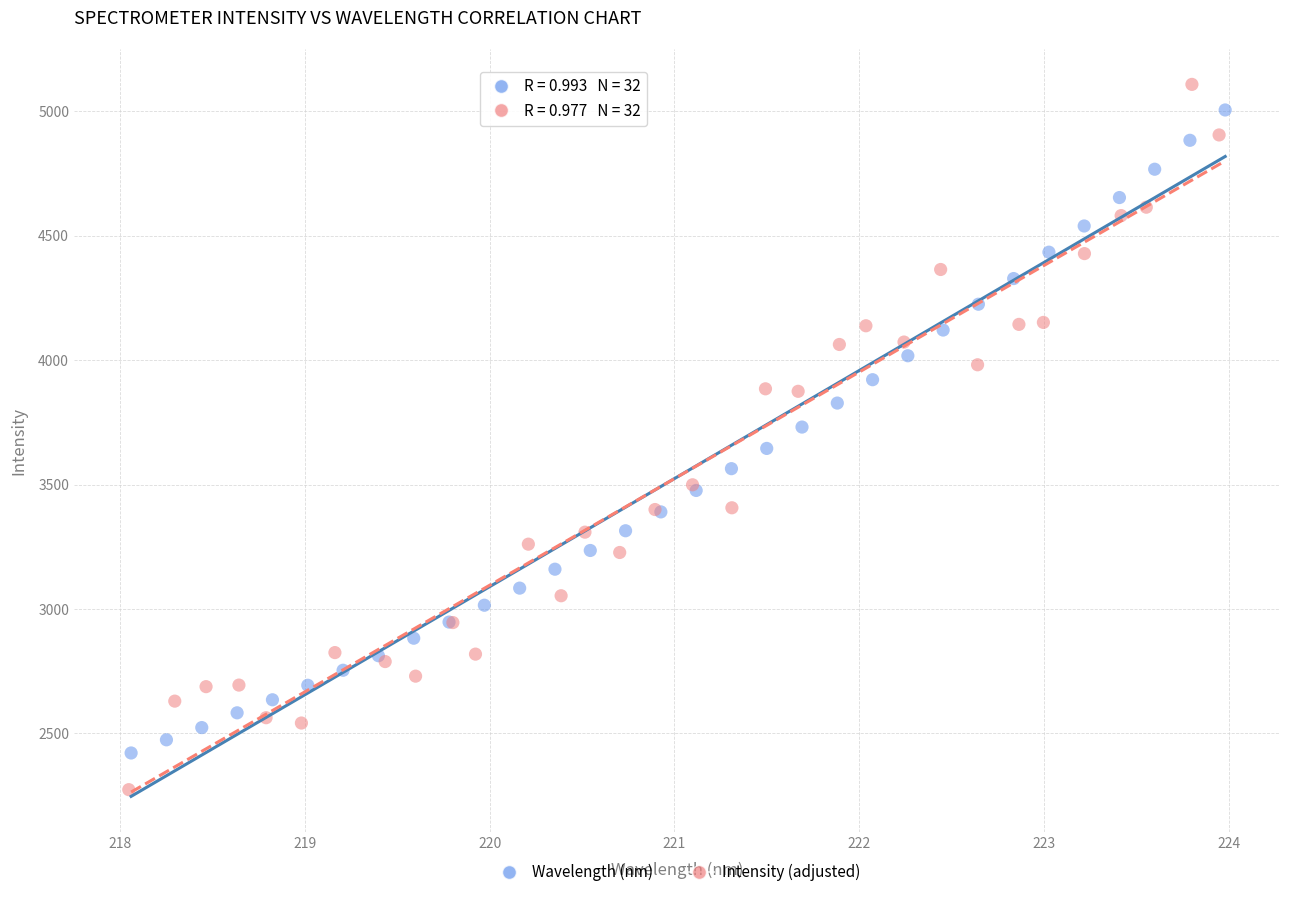

Which series reaches the minimum Y coordinate?

Intensity (adjusted)